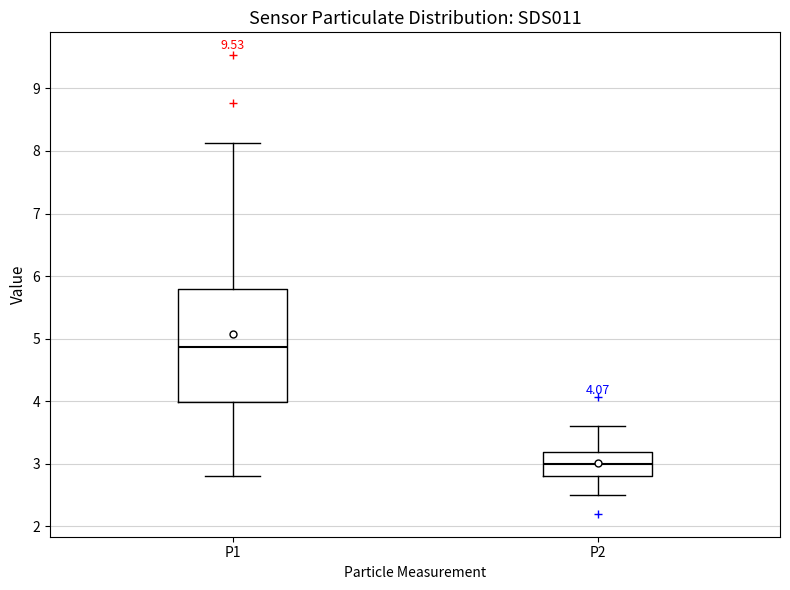

Which box is the tallest, from its lower edge to its upper edge?

P1